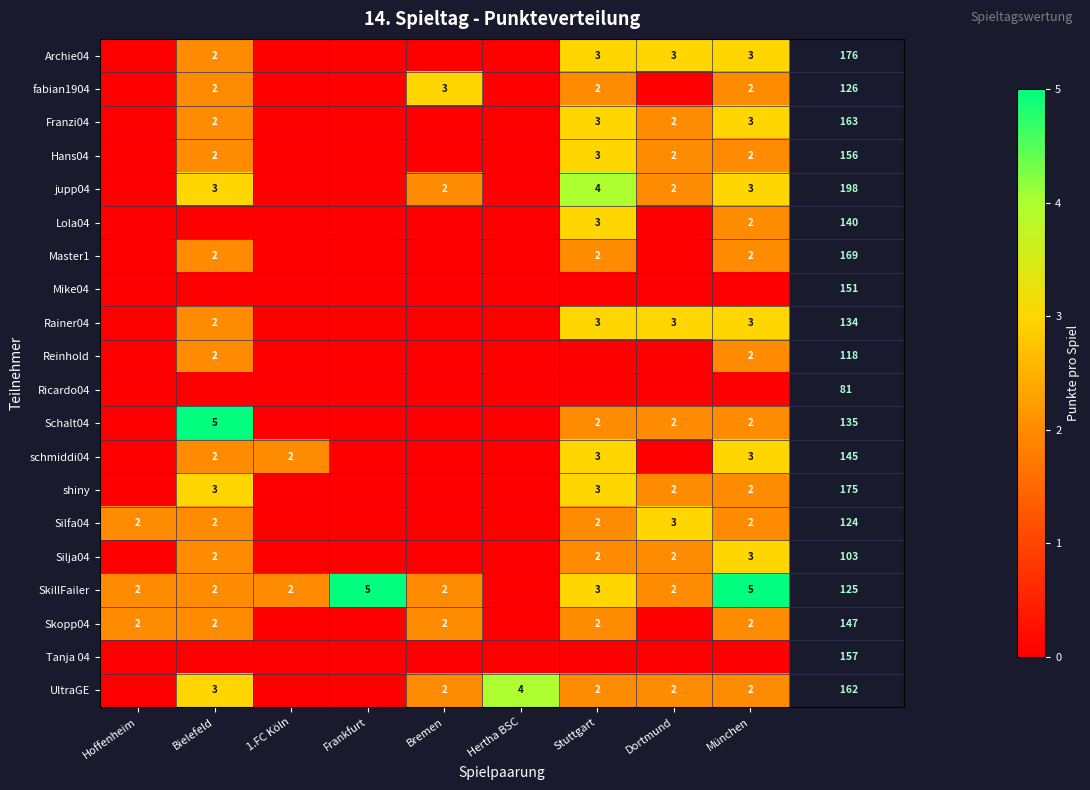

Which label corresponds to the smallest value in the chart?

Hoffenheim